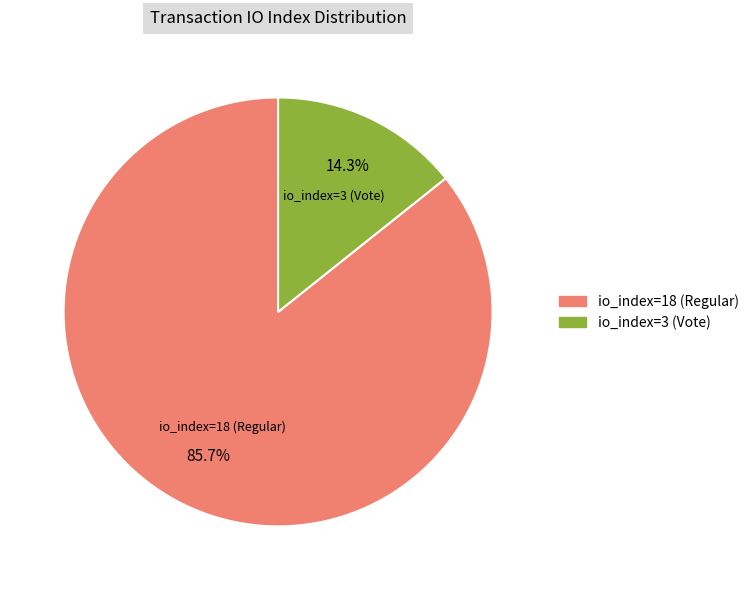

To the nearest percent, what portion does io_index=18 (Regular) represent?

86%